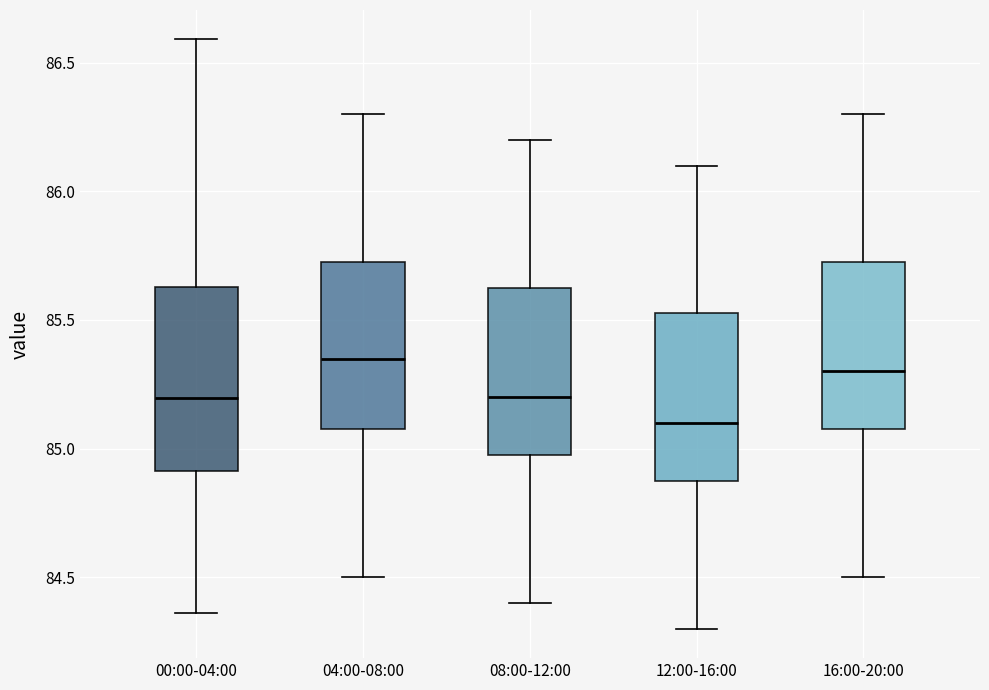

Reading left to right, read every box against the y-axis: the position of its median line, the range the box covers, and the ends of its whiskers. The values are not printed on the chart, so give them approximately, as read against the axis.

00:00-04:00: median 85.20, box 84.90 to 85.65, whiskers 84.35 to 86.60
04:00-08:00: median 85.35, box 85.10 to 85.75, whiskers 84.50 to 86.30
08:00-12:00: median 85.20, box 85.00 to 85.65, whiskers 84.40 to 86.20
12:00-16:00: median 85.10, box 84.90 to 85.55, whiskers 84.30 to 86.10
16:00-20:00: median 85.30, box 85.10 to 85.75, whiskers 84.50 to 86.30